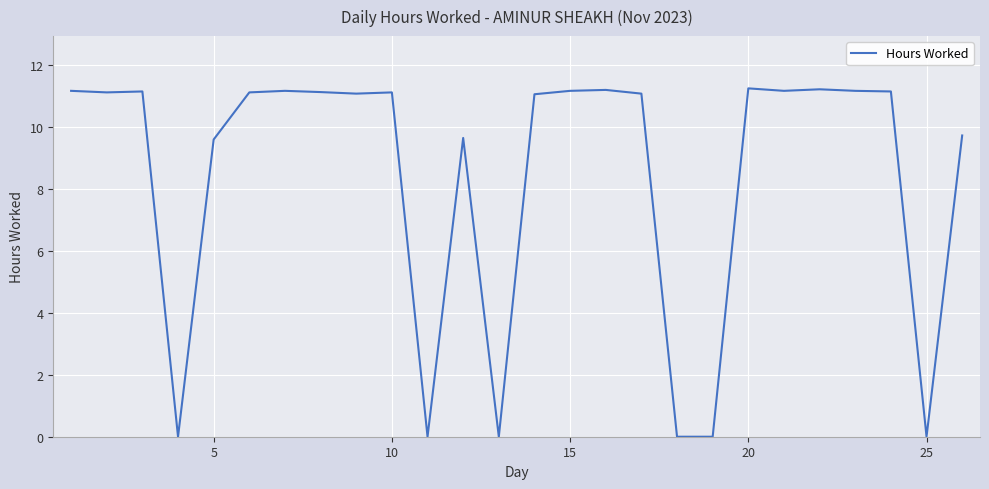

What is the maximum value shown in the chart?

11.2